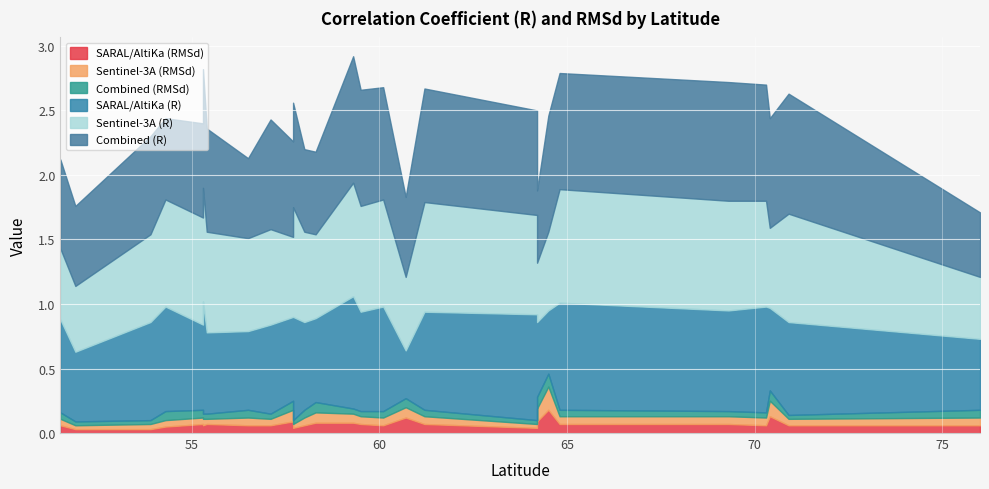

Reading right to left, what are all the values shown in this chart?

SARAL/AltiKa (R): 76.0=0.6	70.9=0.7	70.4=0.6	70.3=0.8	69.3=0.8	64.8=0.8	64.5=0.5	64.2=0.6	64.2=0.8	61.2=0.8	60.7=0.4	60.1=0.8	59.5=0.8	59.3=0.9	58.3=0.7	58.0=0.7	57.7=0.8	57.7=0.7	57.1=0.7	56.5=0.6	55.4=0.6	55.3=0.9	55.3=0.7	54.3=0.8	53.9=0.8	51.9=0.5	51.5=0.7
Sentinel-3A (R): 76.0=0.5	70.9=0.8	70.4=0.6	70.3=0.8	69.3=0.8	64.8=0.9	64.5=0.6	64.2=0.5	64.2=0.8	61.2=0.8	60.7=0.6	60.1=0.8	59.5=0.8	59.3=0.9	58.3=0.7	58.0=0.7	57.7=0.8	57.7=0.6	57.1=0.7	56.5=0.7	55.4=0.8	55.3=0.9	55.3=0.8	54.3=0.8	53.9=0.7	51.9=0.5	51.5=0.6
Combined (R): 76.0=0.5	70.9=0.9	70.4=0.8	70.3=0.9	69.3=0.9	64.8=0.9	64.5=0.9	64.2=0.6	64.2=0.8	61.2=0.9	60.7=0.6	60.1=0.9	59.5=0.9	59.3=1.0	58.3=0.6	58.0=0.6	57.7=0.8	57.7=0.7	57.1=0.8	56.5=0.6	55.4=0.8	55.3=0.9	55.3=0.7	54.3=0.6	53.9=0.8	51.9=0.6	51.5=0.7
SARAL/AltiKa (RMSd): 76.0=0.1	70.9=0.1	70.4=0.1	70.3=0.1	69.3=0.1	64.8=0.1	64.5=0.2	64.2=0.1	64.2=0.0	61.2=0.1	60.7=0.1	60.1=0.1	59.5=0.1	59.3=0.1	58.3=0.1	58.0=0.1	57.7=0.0	57.7=0.1	57.1=0.1	56.5=0.1	55.4=0.1	55.3=0.1	55.3=0.1	54.3=0.1	53.9=0.0	51.9=0.0	51.5=0.1
Sentinel-3A (RMSd): 76.0=0.1	70.9=0.1	70.4=0.1	70.3=0.1	69.3=0.1	64.8=0.1	64.5=0.2	64.2=0.1	64.2=0.0	61.2=0.1	60.7=0.1	60.1=0.1	59.5=0.1	59.3=0.1	58.3=0.1	58.0=0.1	57.7=0.0	57.7=0.1	57.1=0.1	56.5=0.1	55.4=0.0	55.3=0.1	55.3=0.1	54.3=0.1	53.9=0.0	51.9=0.0	51.5=0.1
Combined (RMSd): 76.0=0.1	70.9=0.0	70.4=0.1	70.3=0.0	69.3=0.0	64.8=0.1	64.5=0.1	64.2=0.1	64.2=0.0	61.2=0.1	60.7=0.1	60.1=0.1	59.5=0.0	59.3=0.0	58.3=0.1	58.0=0.1	57.7=0.0	57.7=0.1	57.1=0.0	56.5=0.1	55.4=0.0	55.3=0.0	55.3=0.1	54.3=0.1	53.9=0.0	51.9=0.0	51.5=0.1